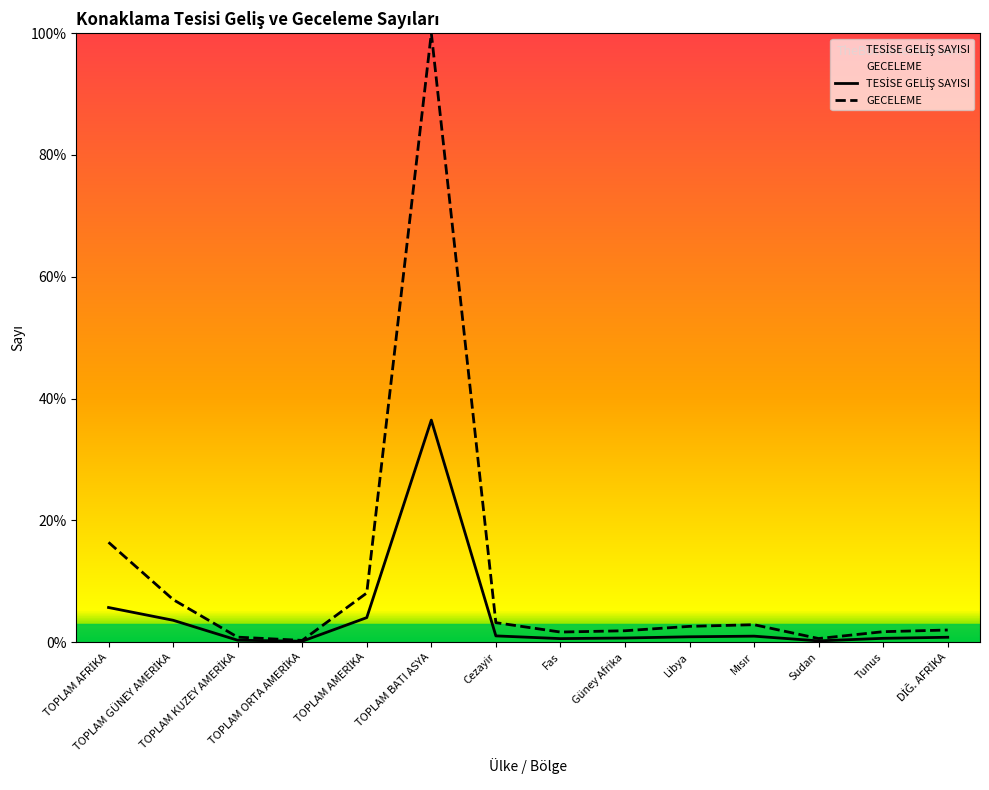

True or false: GECELEME has a value of 3.2 at Cezayir.

True